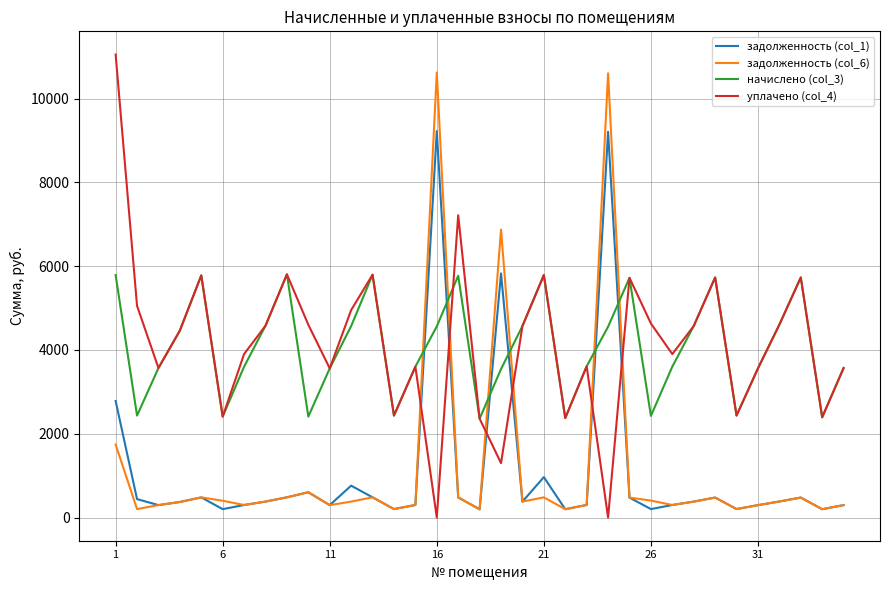

After their last crossing, which series has the higher values: задолженность (col_1) or уплачено (col_4)?

уплачено (col_4)